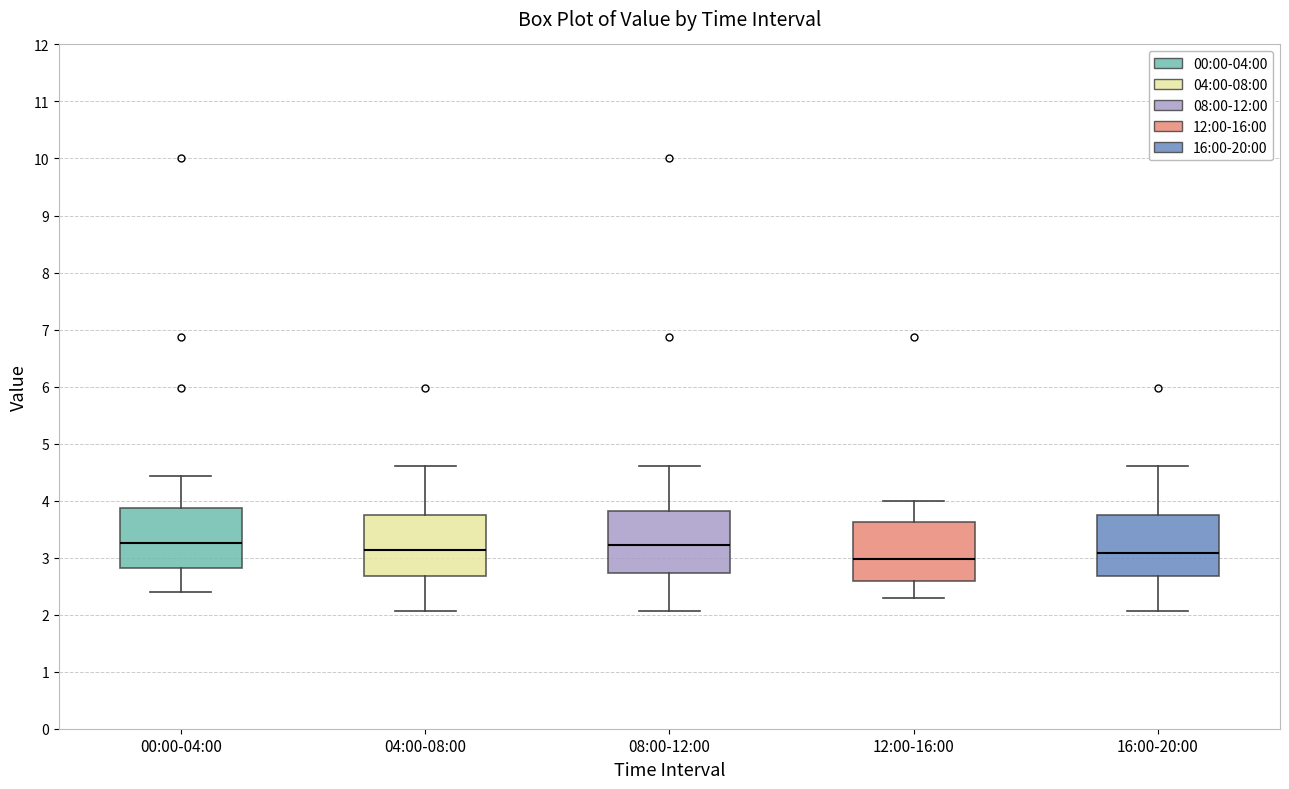

Where is the lower edge of the box for 04:00-08:00 on the y-axis? The values are not printed on the chart, so give them approximately, as read against the axis.

2.7